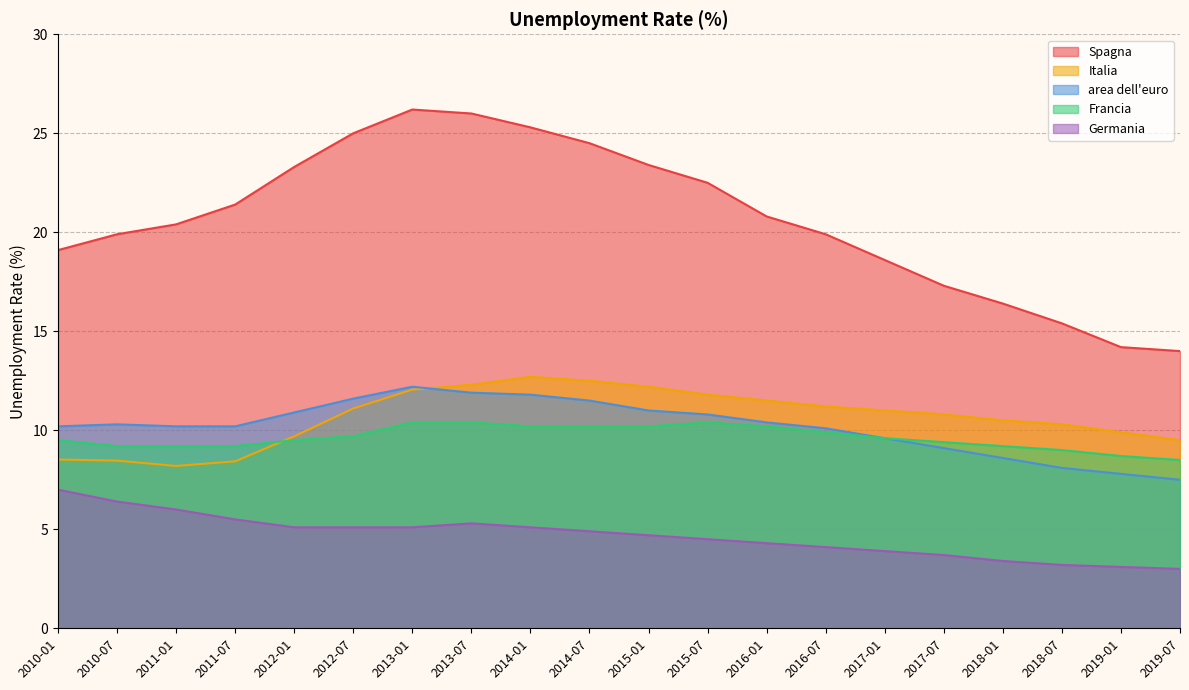

What is the difference between the highest and lowest values at 2013-01?

21.1